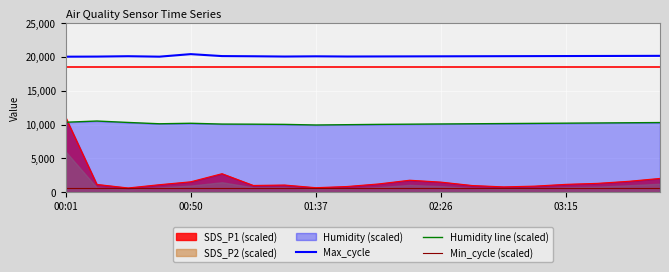

What is the difference between the maximum and minimum values in the Max_cycle series?

380.0